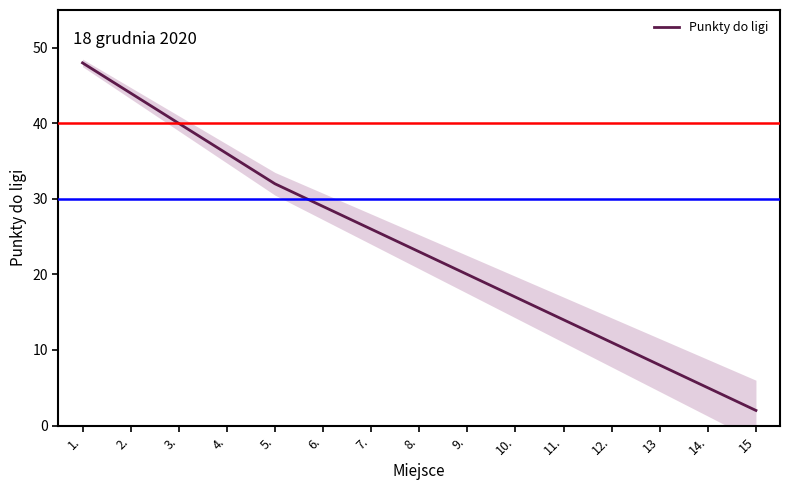

Is this an area chart (filled region under the line)?

No